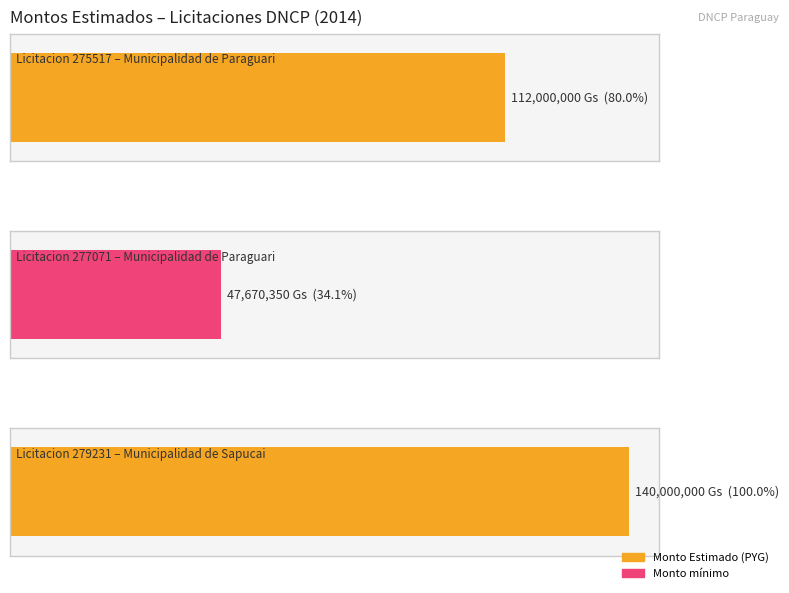

What is the change in value from 275517
Municipalidad
de Paraguari to 277071
Municipalidad
de Paraguari?

-64329650